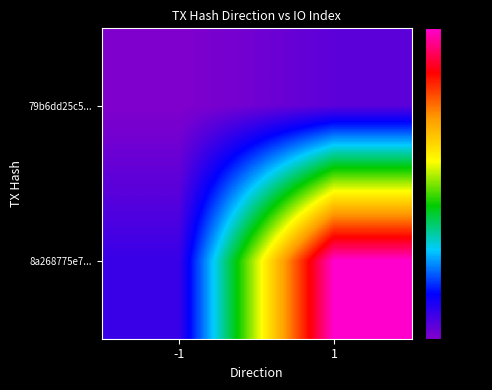

At which category is the sum across all series the highest?

1